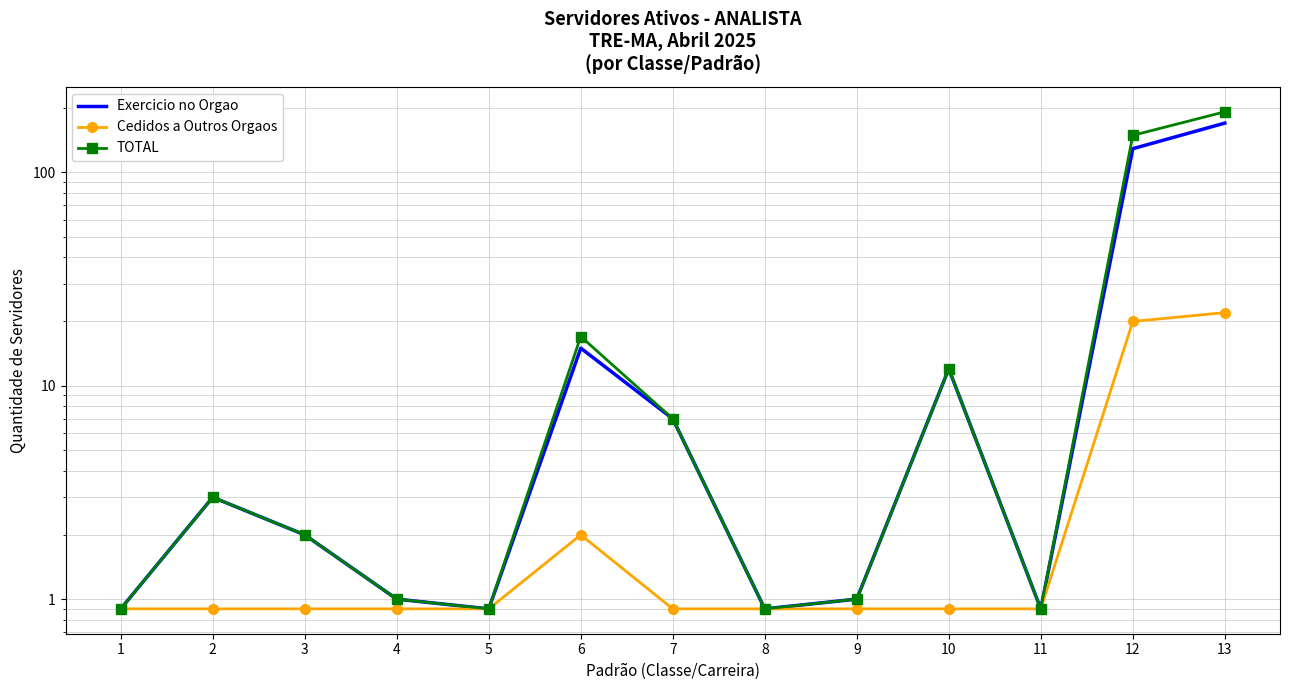

At 13, list the series in order from largest to smallest.

TOTAL, Exercicio no Orgao, Cedidos a Outros Orgaos